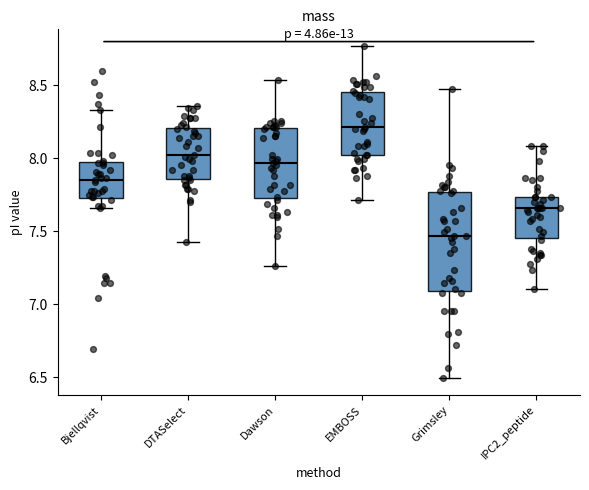

Which box's median line is the highest?

EMBOSS